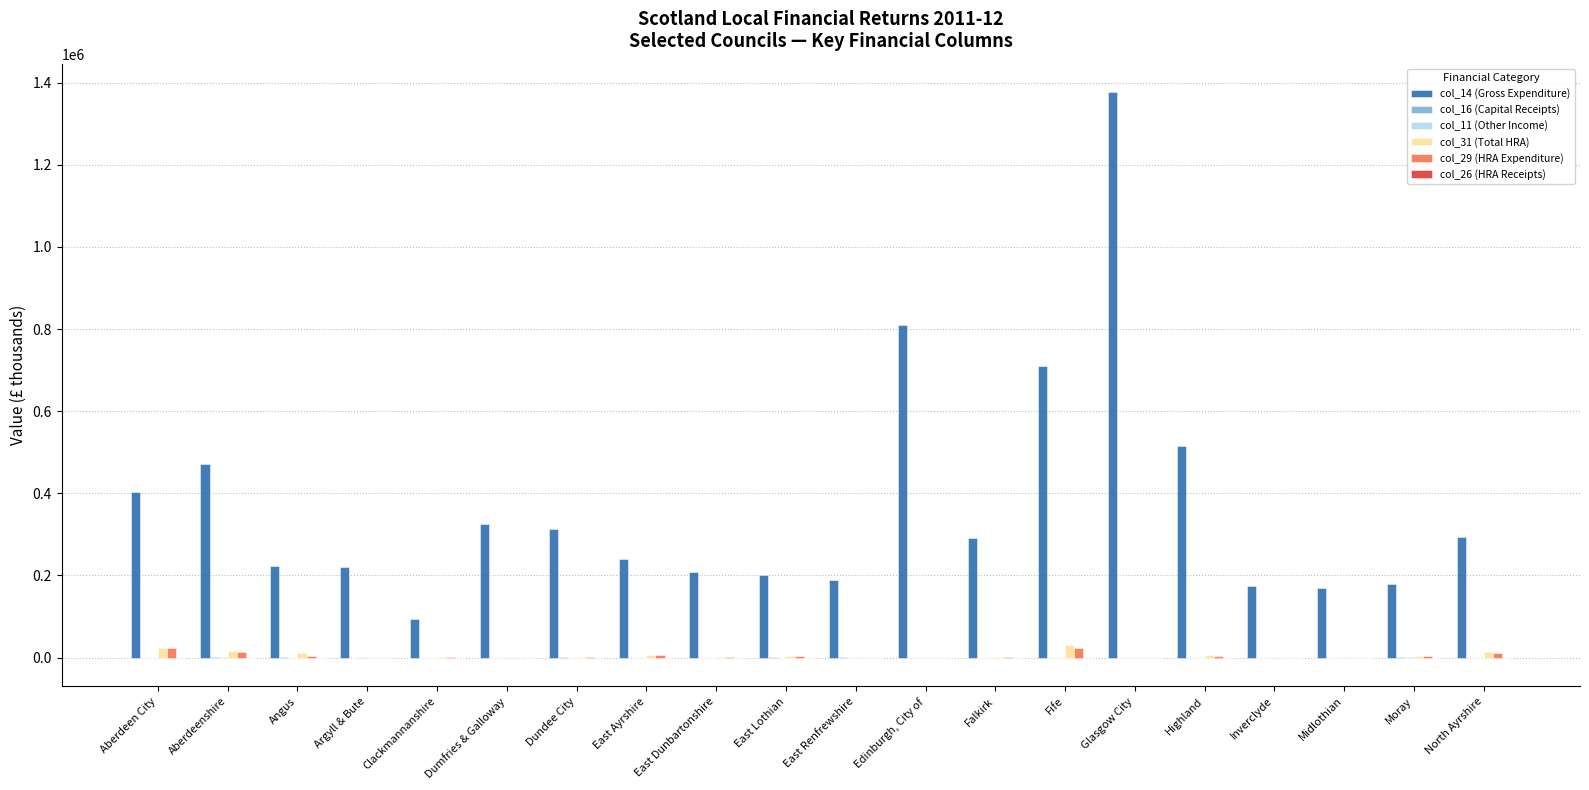

How many groups of bars are there?

20